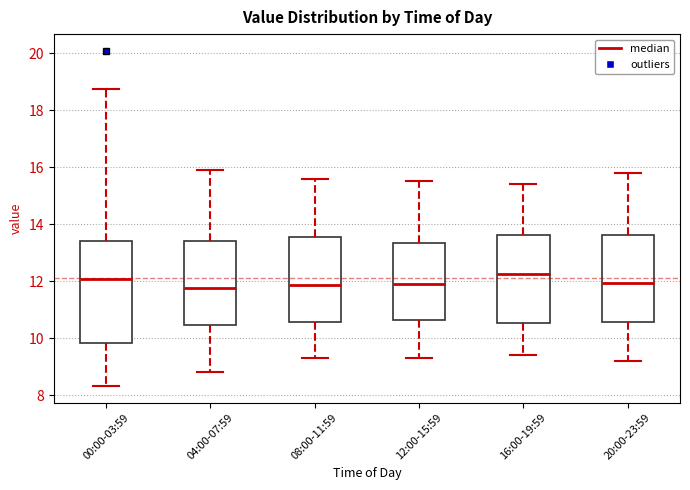

Reading left to right, transcribe this box plot: for each box, give where its median line is, the range the box spans, and where its two whiskers end, as read against the y-axis. The values are not printed on the chart, so give them approximately, as read against the axis.

00:00-03:59: median 12.0, box 9.8 to 13.4, whiskers 8.4 to 18.8
04:00-07:59: median 11.8, box 10.4 to 13.4, whiskers 8.8 to 16.0
08:00-11:59: median 11.8, box 10.6 to 13.6, whiskers 9.4 to 15.6
12:00-15:59: median 12.0, box 10.6 to 13.4, whiskers 9.4 to 15.6
16:00-19:59: median 12.2, box 10.6 to 13.6, whiskers 9.4 to 15.4
20:00-23:59: median 12.0, box 10.6 to 13.6, whiskers 9.2 to 15.8